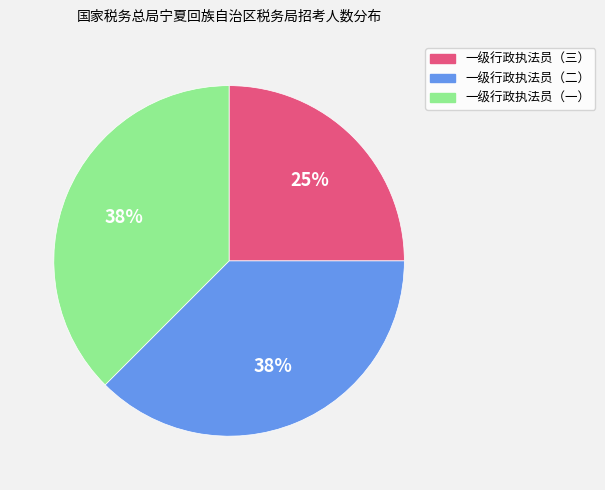

Does 一级行政执法员（二） represent more than half of the total?

No